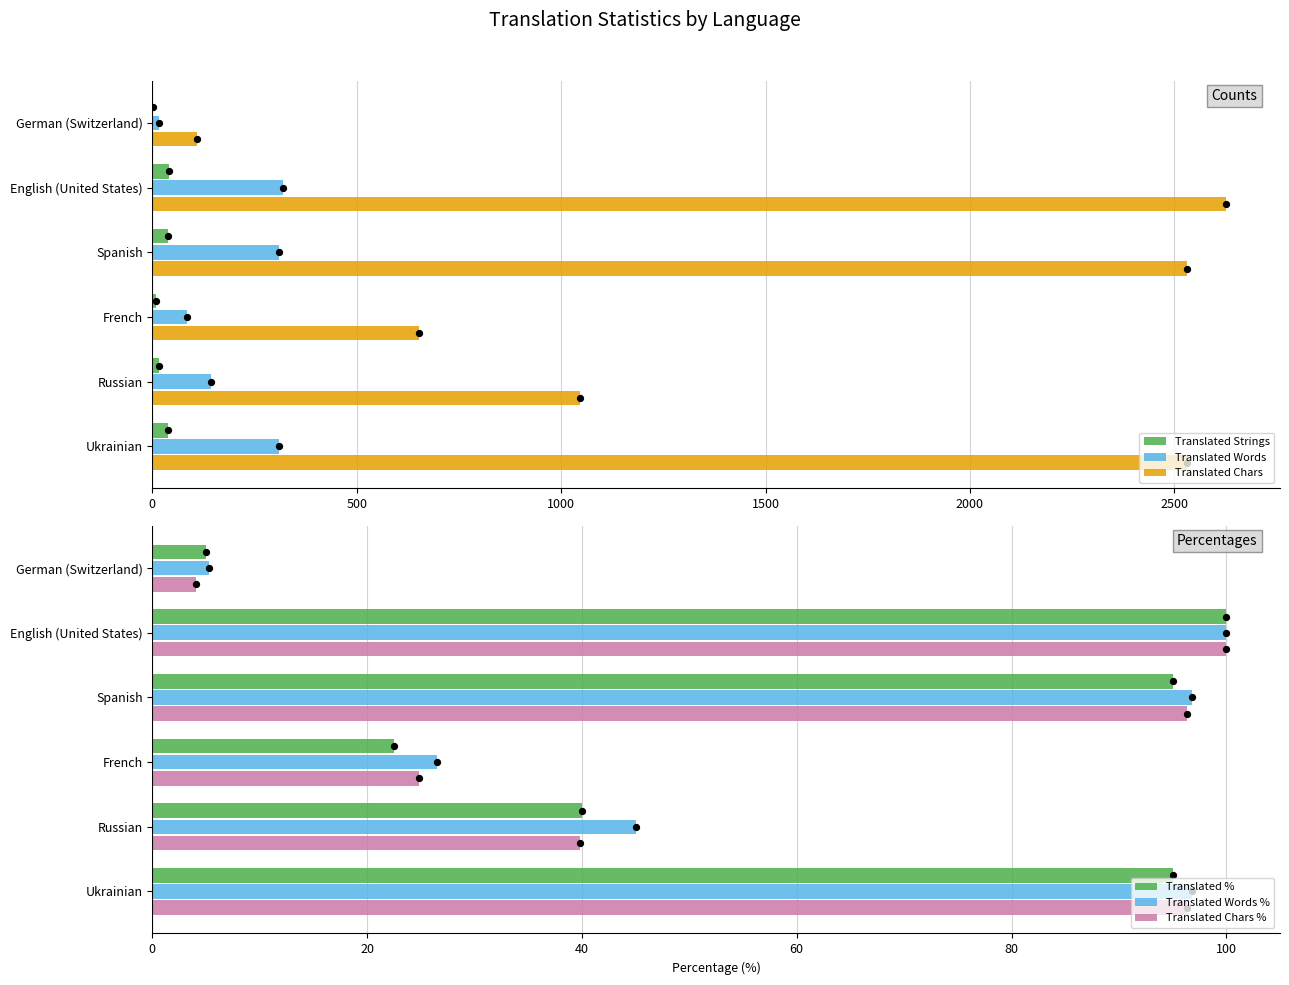

Which series reaches the maximum Y coordinate?

Translated Chars